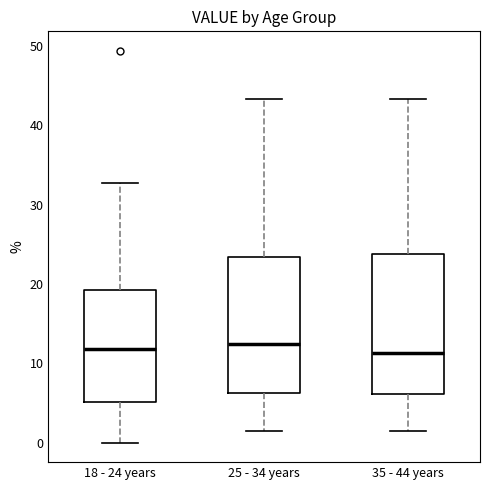

Where does the lower whisker of the box for 18 - 24 years end on the y-axis? The values are not printed on the chart, so give them approximately, as read against the axis.

0